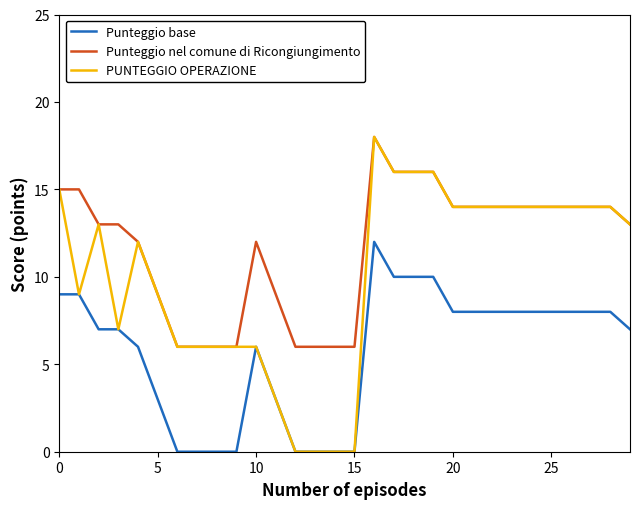

Is this an area chart (filled region under the line)?

No